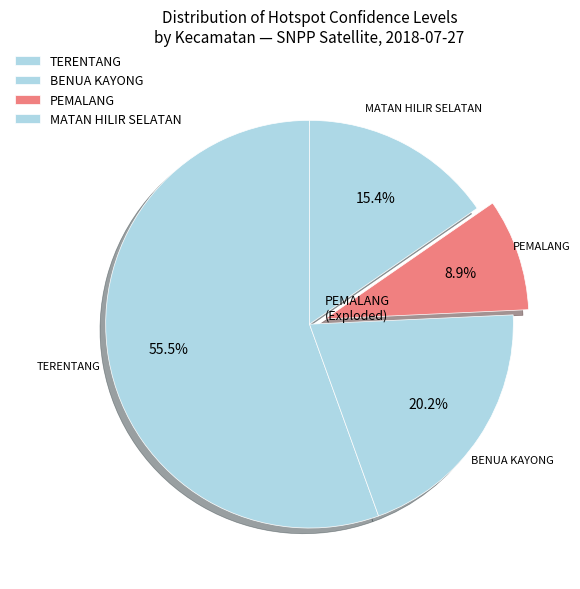

Count the number of slices in the pie.

4